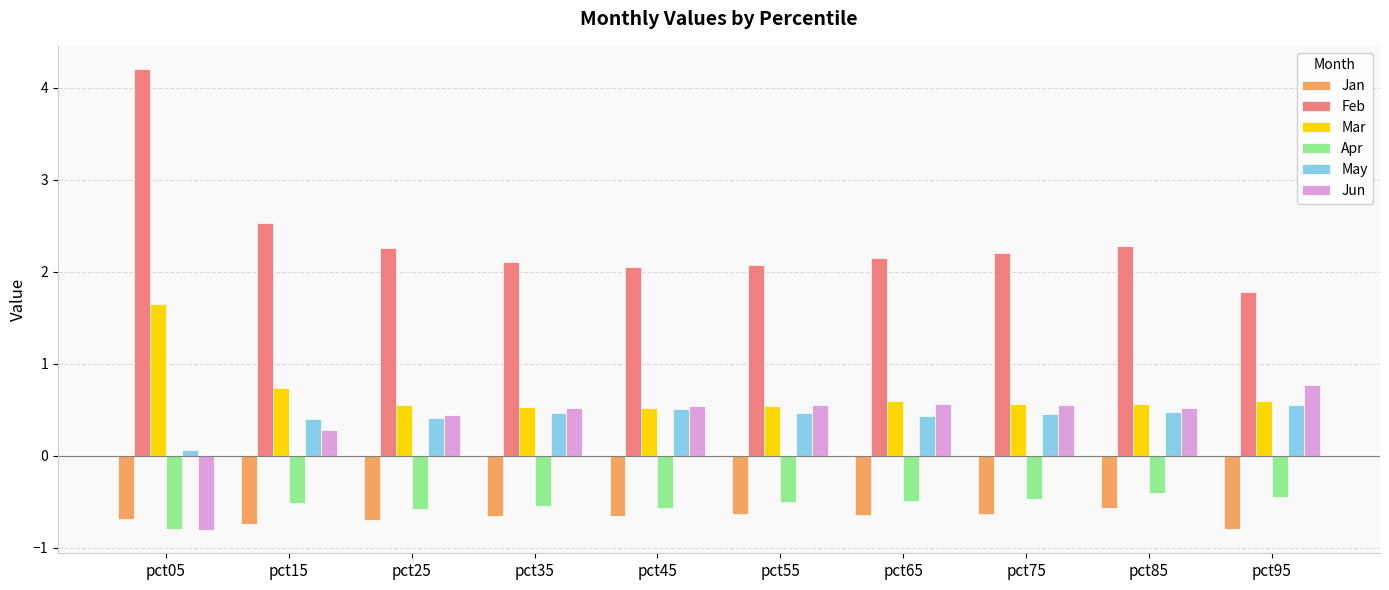

At which label does Feb first exceed 2?

pct05